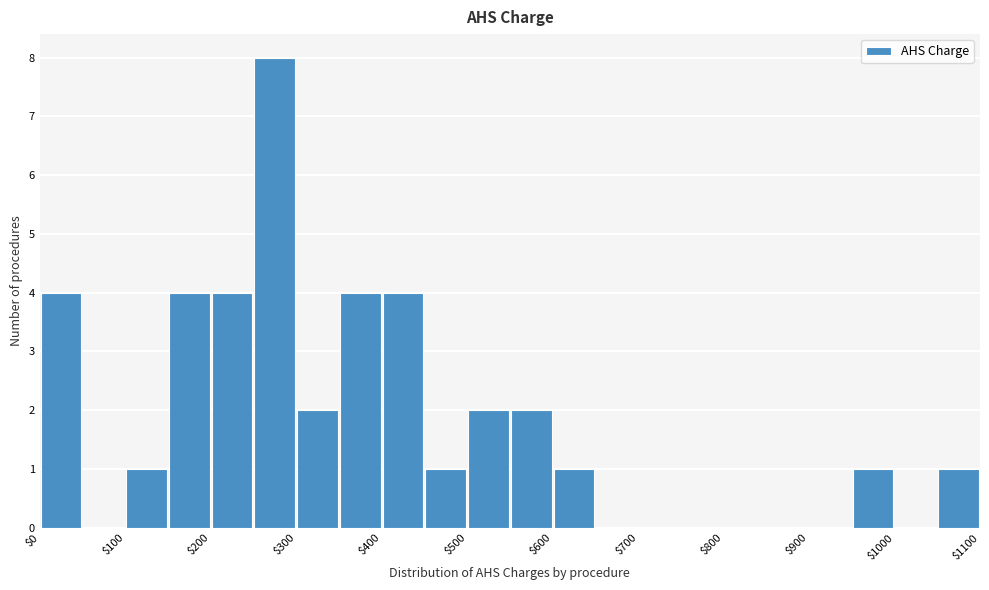

Reading left to right, transcribe this chart: for each bar, give the range it covers on the x-axis and its height. The values are not printed on the chart, so give them approximately, as read against the axis.

0 to 50: 4
50 to 100: 0
100 to 150: 1
150 to 200: 4
200 to 250: 4
250 to 300: 8
300 to 350: 2
350 to 400: 4
400 to 450: 4
450 to 500: 1
500 to 550: 2
550 to 600: 2
600 to 650: 1
650 to 700: 0
700 to 750: 0
750 to 800: 0
800 to 850: 0
850 to 900: 0
900 to 950: 0
950 to 1000: 1
1000 to 1050: 0
1050 to 1100: 1